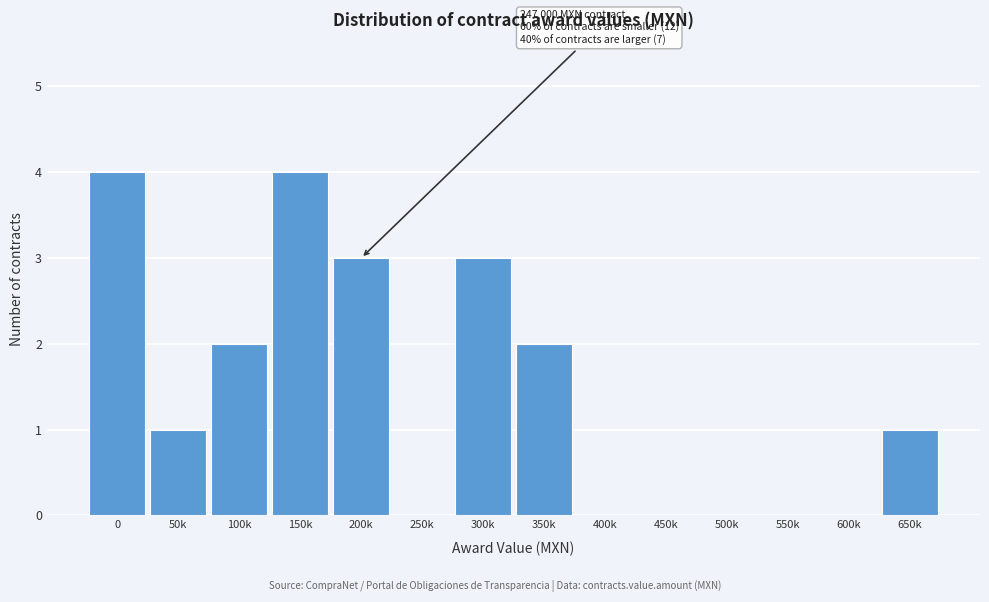

Reading left to right, list all the values displayed in this chart.

0=4	50k=1	100k=2	150k=4	200k=3	250k=0	300k=3	350k=2	400k=0	450k=0	500k=0	550k=0	600k=0	650k=1